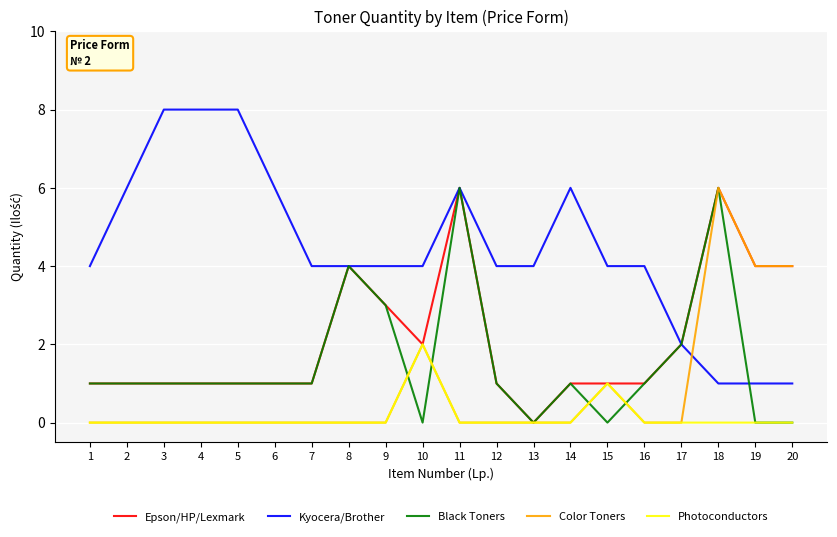

Is the value of Black Toners at 18 greater than the value of Kyocera/Brother at 15?

Yes